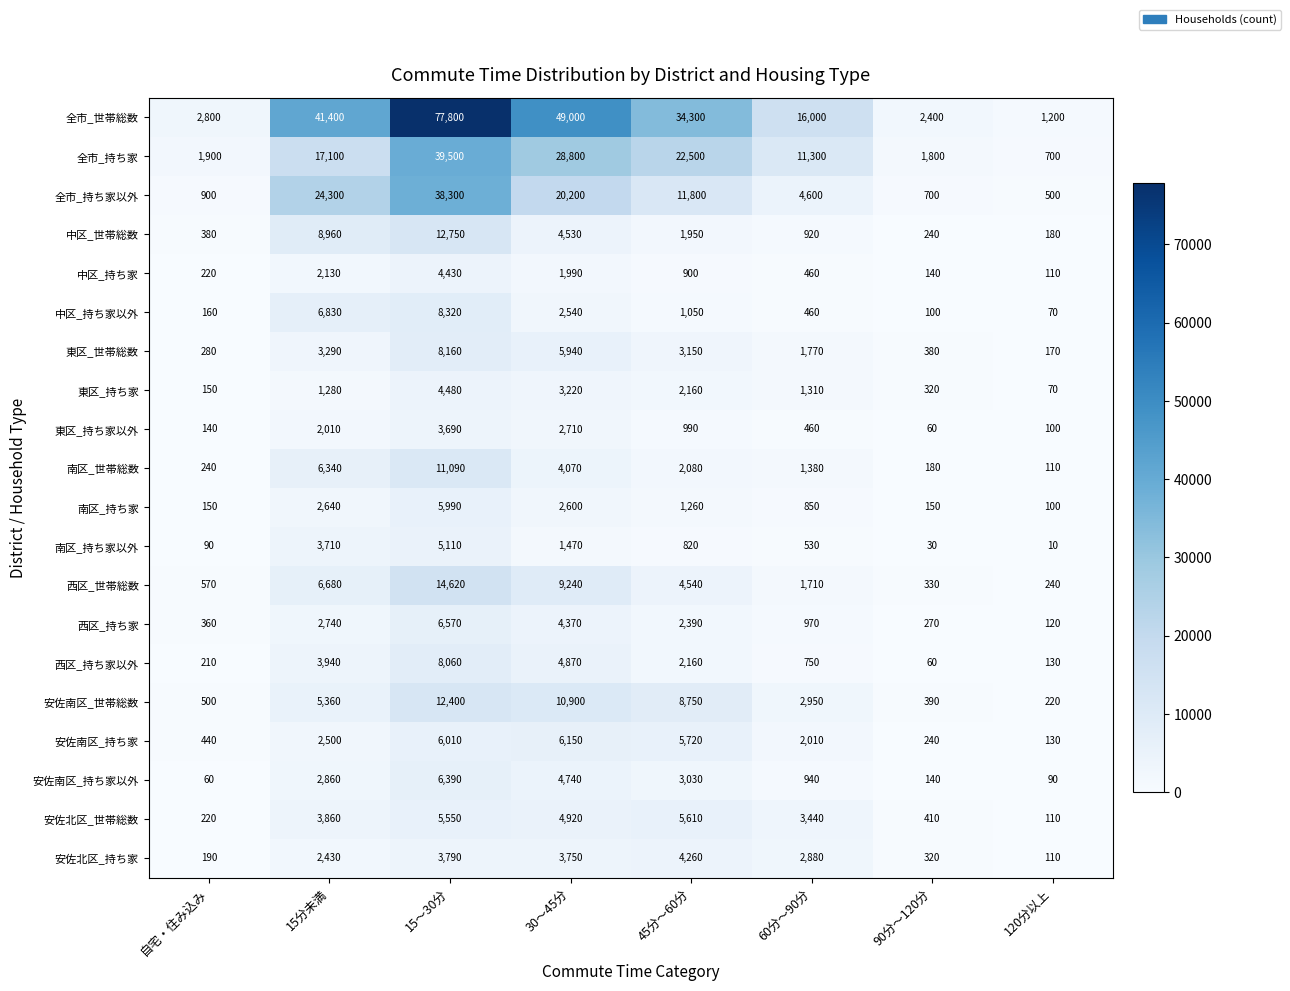

What is the maximum value for 中区_持ち家以外?

8320